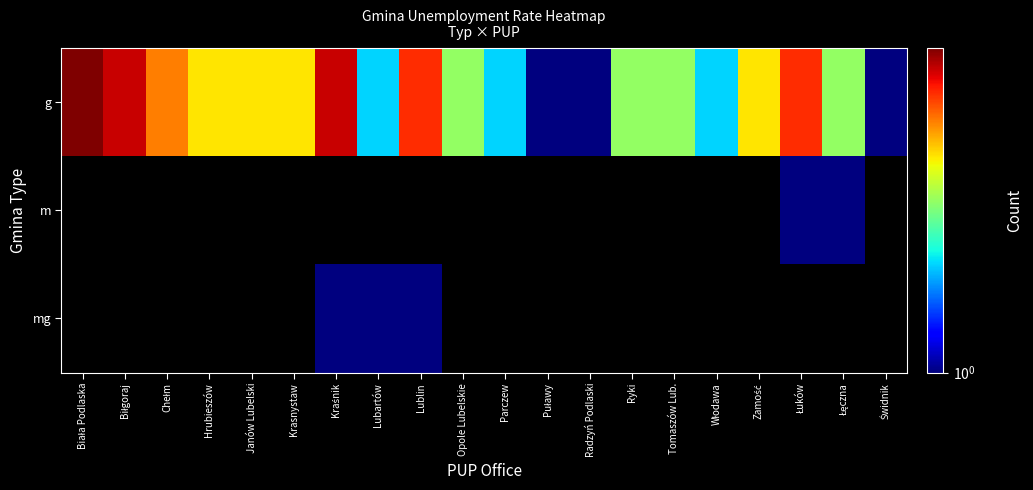

How many series are shown in this chart?

3